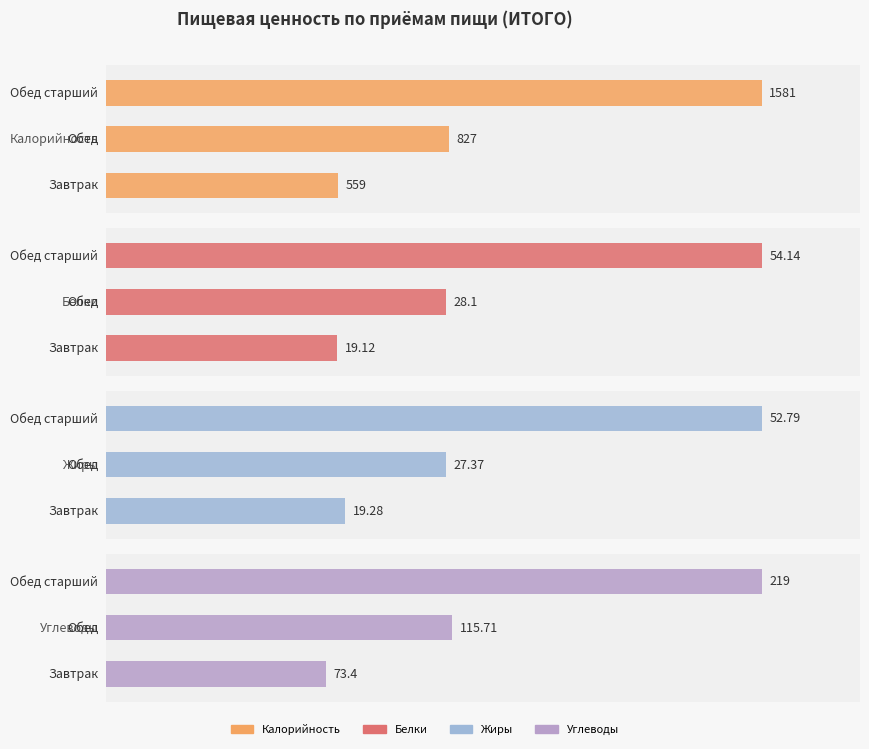

Which series has the largest total across all categories?

Калорийность